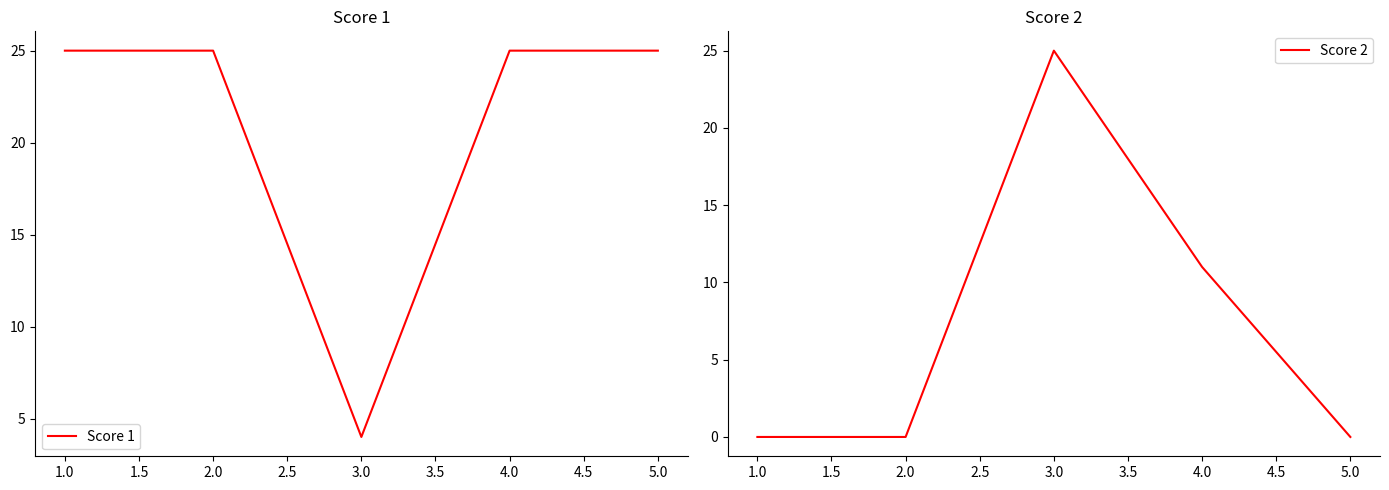

What is the highest value of the Score 1 series?

25